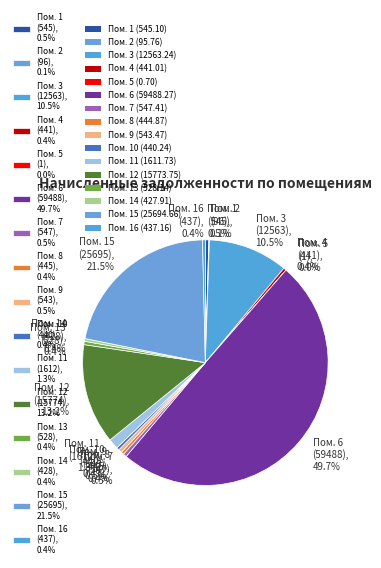

What is the largest slice in the pie chart?

Пом. 6 (59488), 49.7%